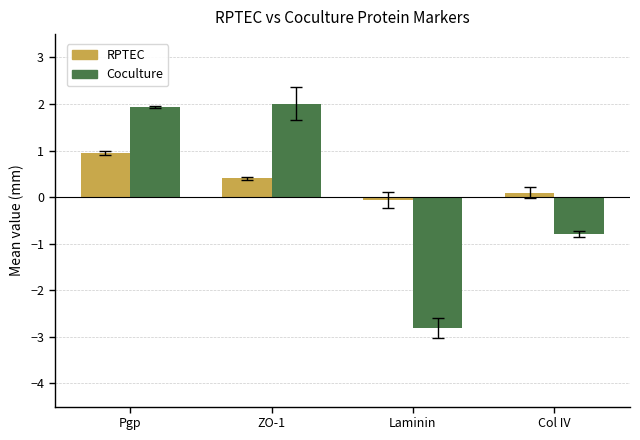

Is the value of RPTEC at Pgp greater than the value of Coculture at Pgp?

No